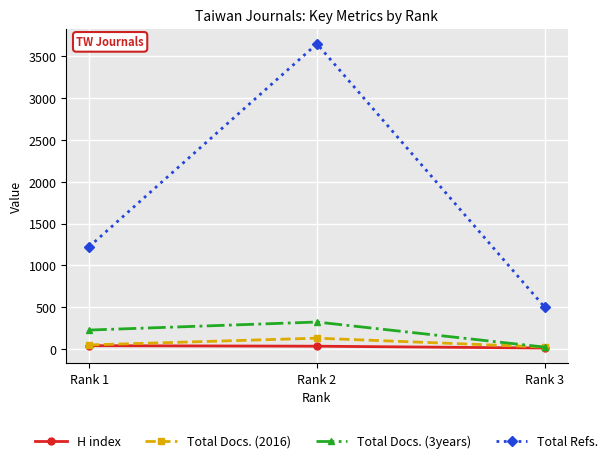

At which label does Total Docs. (3years) reach its peak?

Rank 2